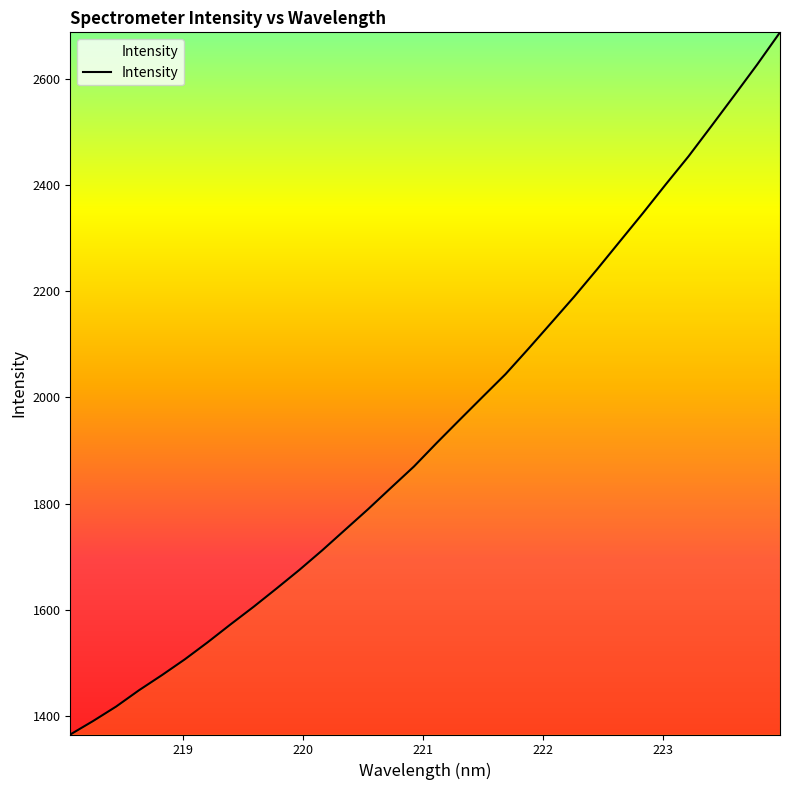

What is the difference between the maximum and minimum values?

1324.6